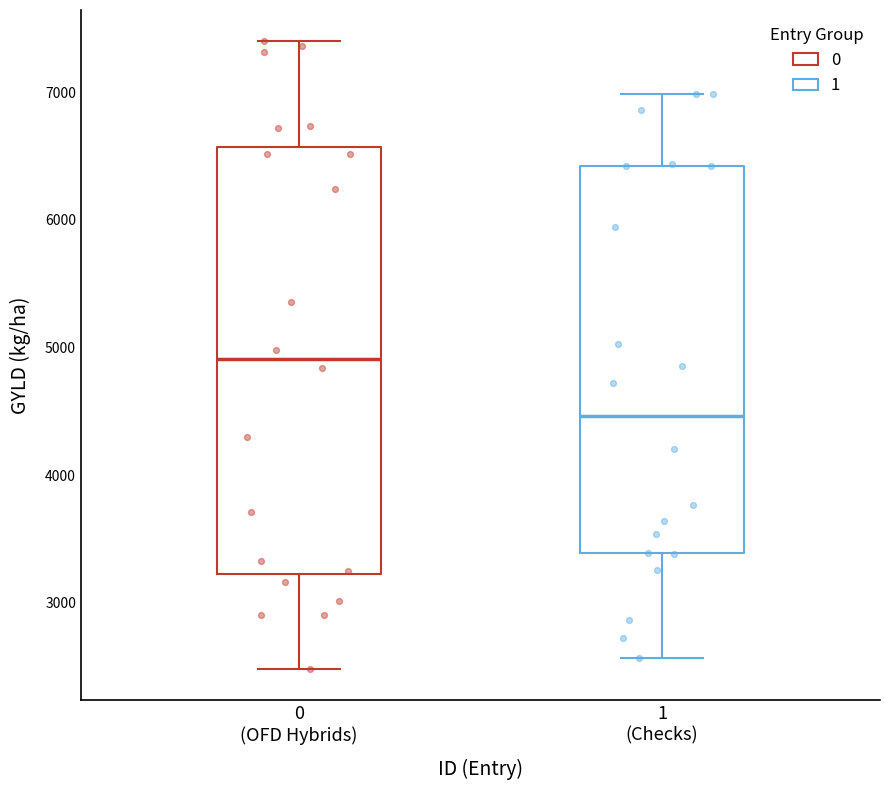

Reading left to right, read every box against the y-axis: the position of its median line, the range the box covers, and the ends of its whiskers. The values are not printed on the chart, so give them approximately, as read against the axis.

0 (OFD Hybrids): median 4900, box 3200 to 6600, whiskers 2500 to 7400
1 (Checks): median 4500, box 3400 to 6400, whiskers 2600 to 7000